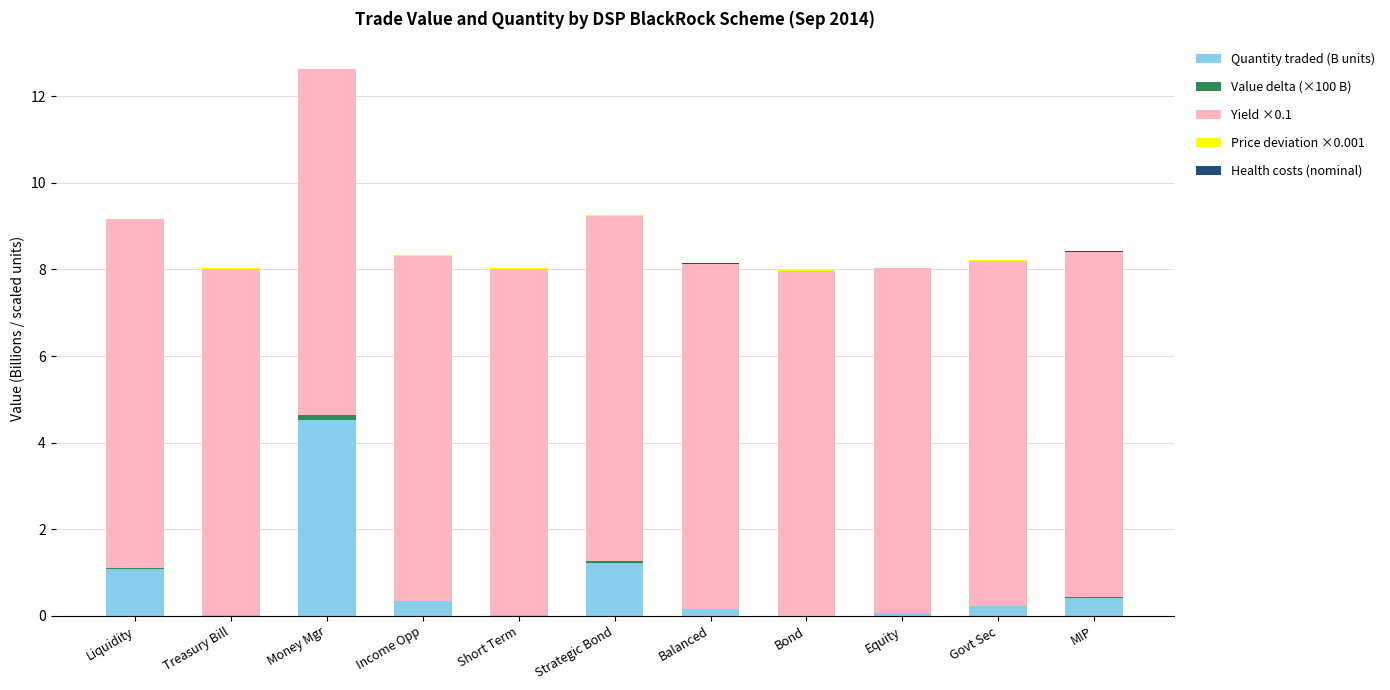

What is the total value across all series at Treasury Bill?

8.0